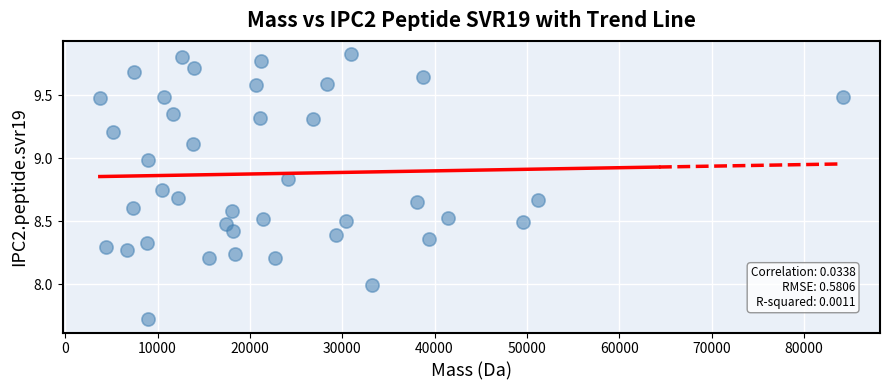

What is the range of Y values (max minus min)?

2.1